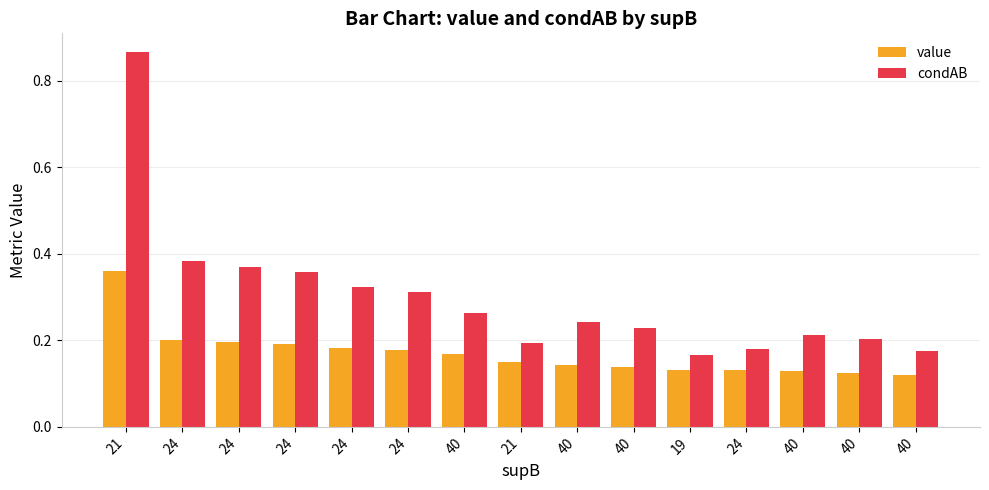

Which label corresponds to the smallest value in the chart?

40